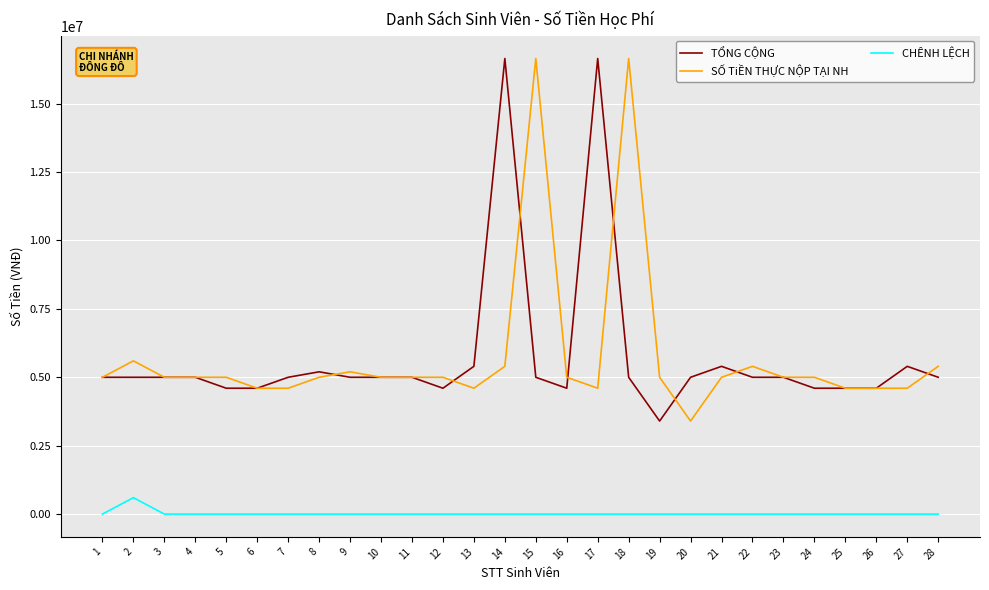

True or false: TỔNG CỘNG and CHÊNH LỆCH cross at least once.

False